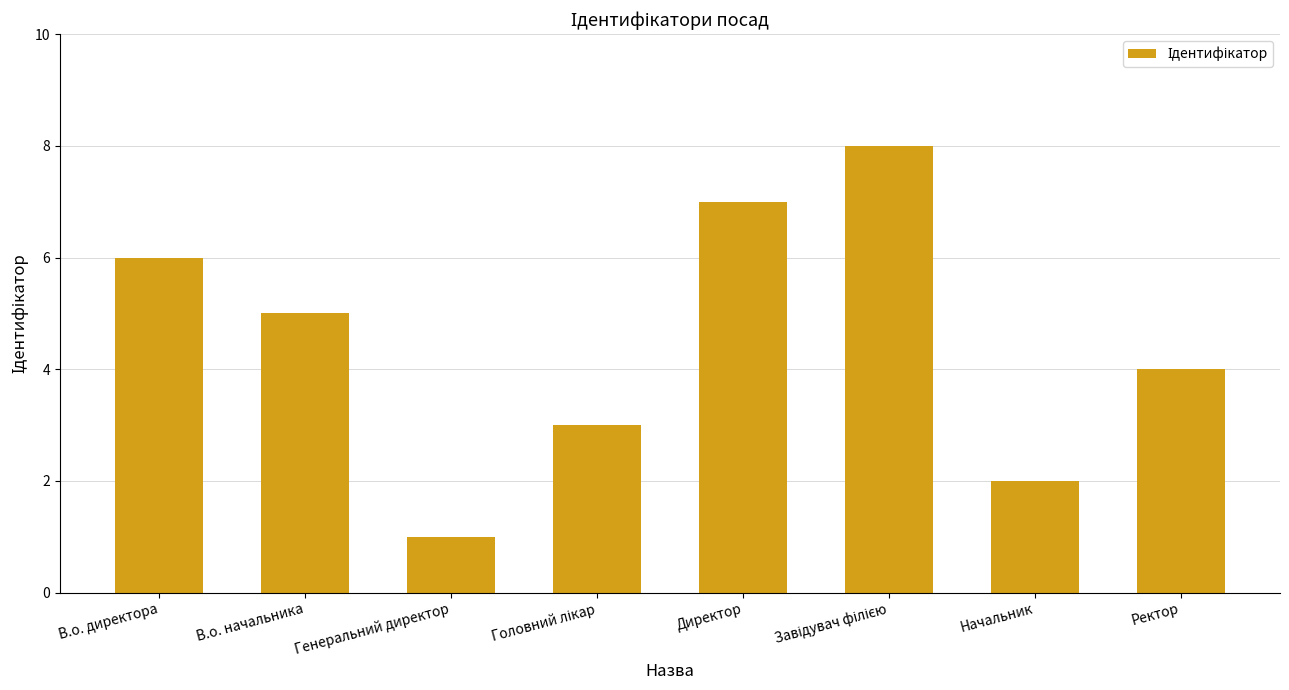

The chart shows a value of 1 at Генеральний директор. True or false?

True